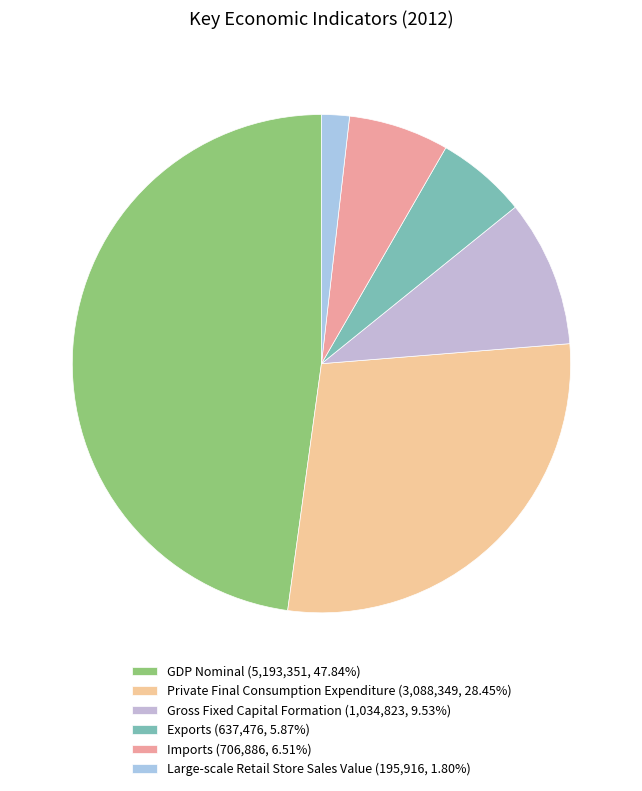

True or false: Private Final Consumption Expenditure accounts for 28% of the total.

True